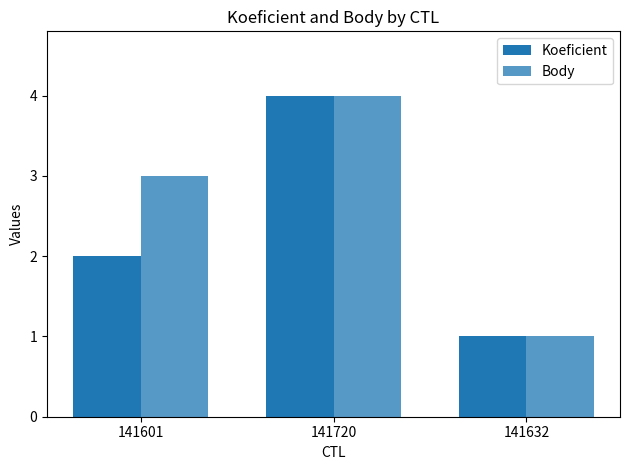

What is the label of the 1st bar from the left?

141601